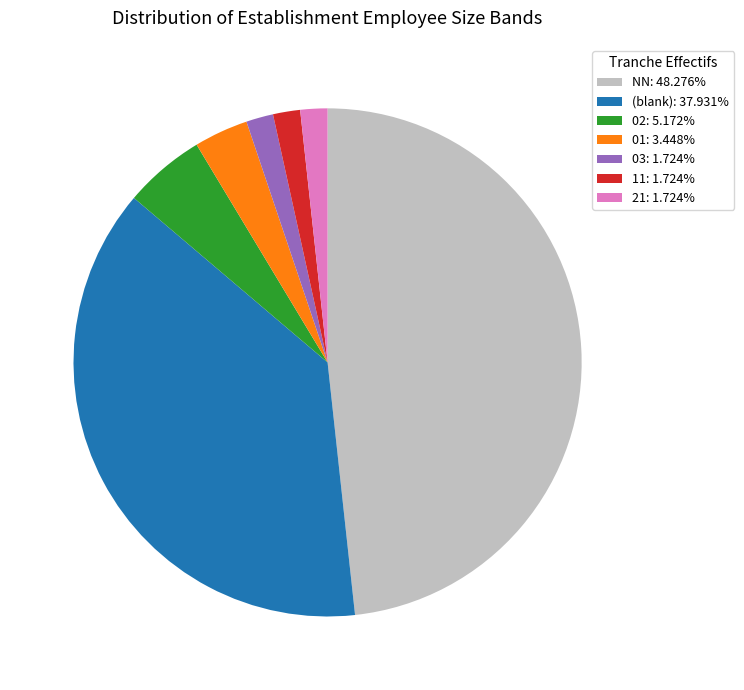

Is the sum of 11: 1.724% and (blank): 37.931% greater than half?

No